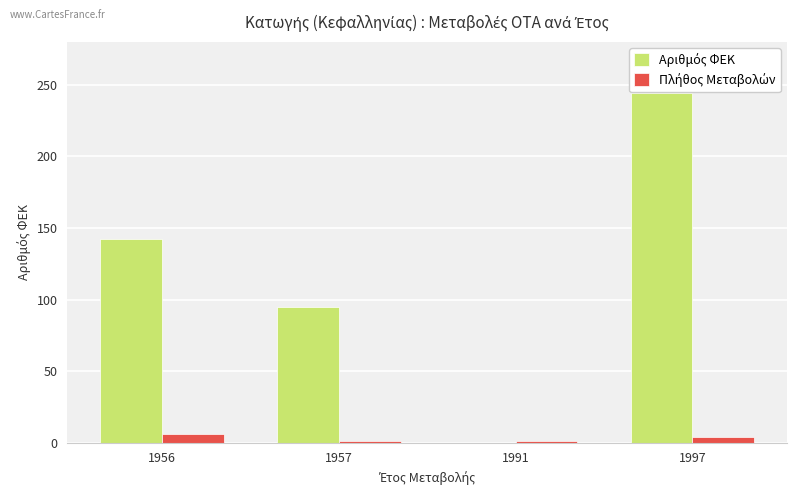

Which category has the highest value across all series?

1997